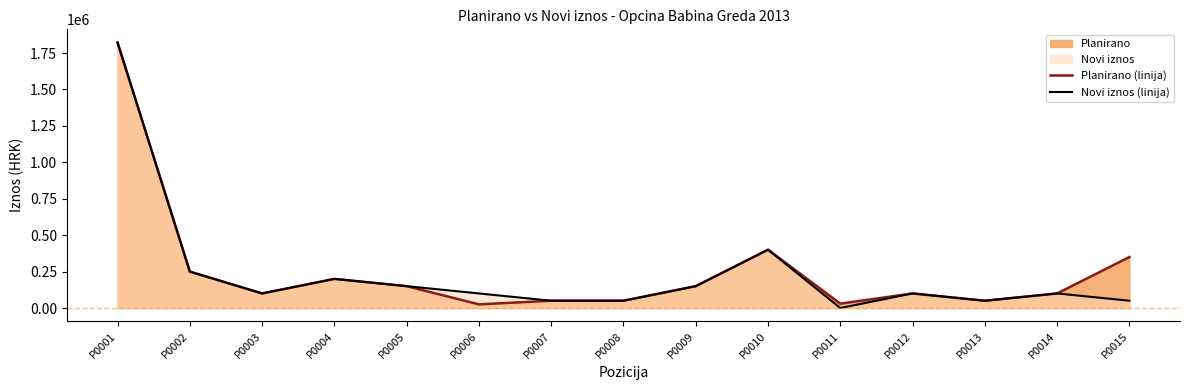

Count the number of categories in the chart.

15